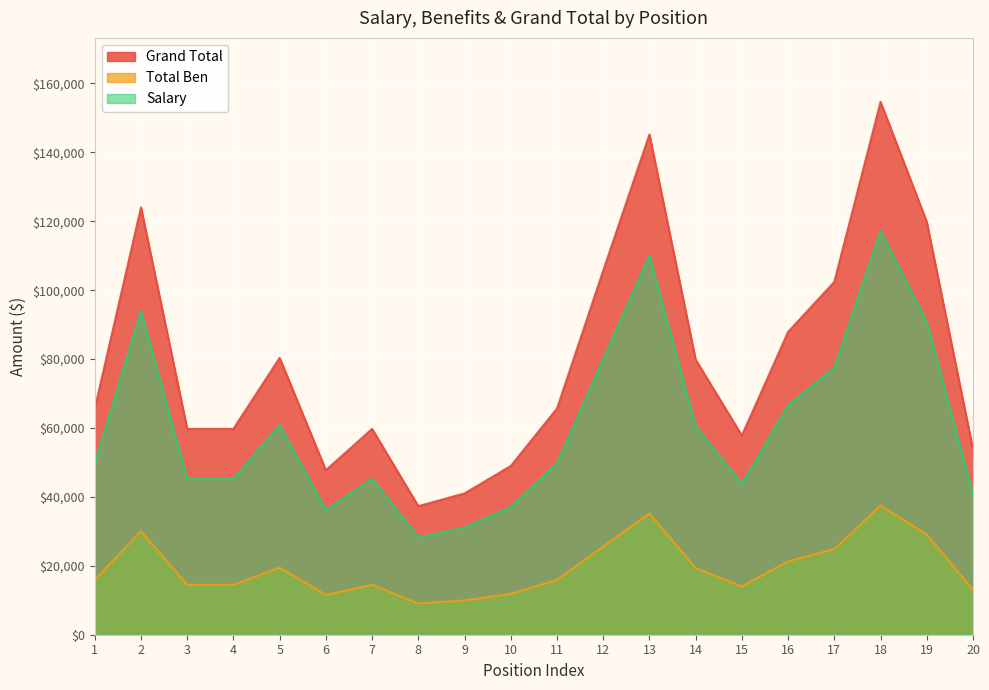

True or false: Salary and Total Ben cross at least once.

False